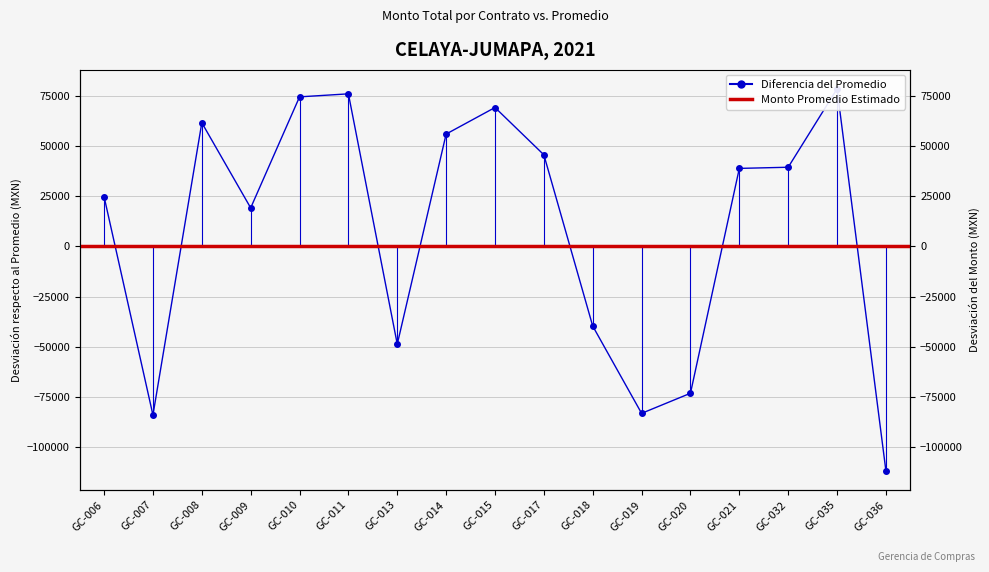

What is the sum of the values at GC-013 and GC-032?

-9236.7